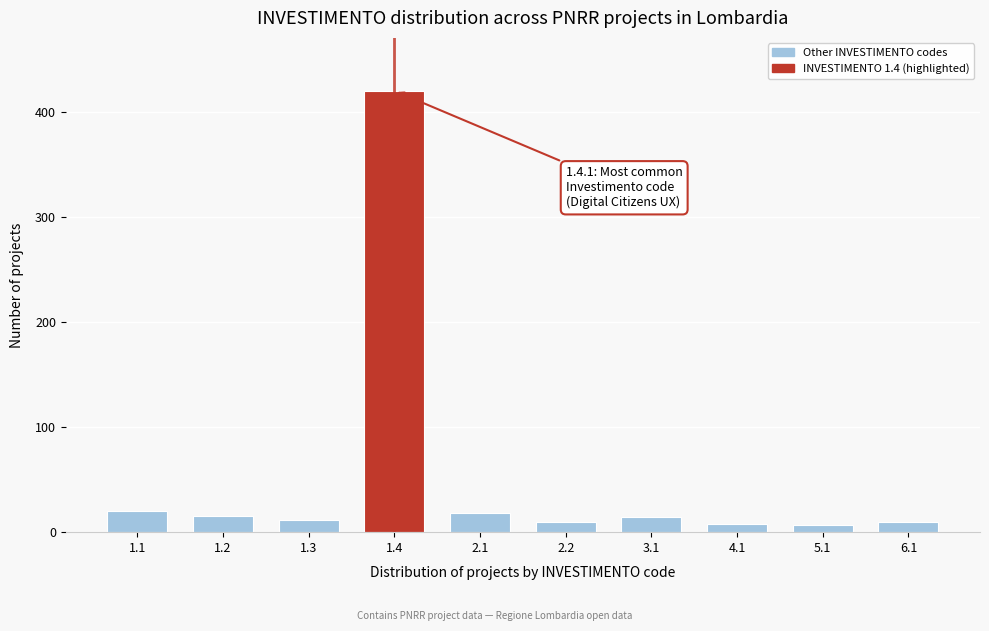

What is the greatest value displayed?

420